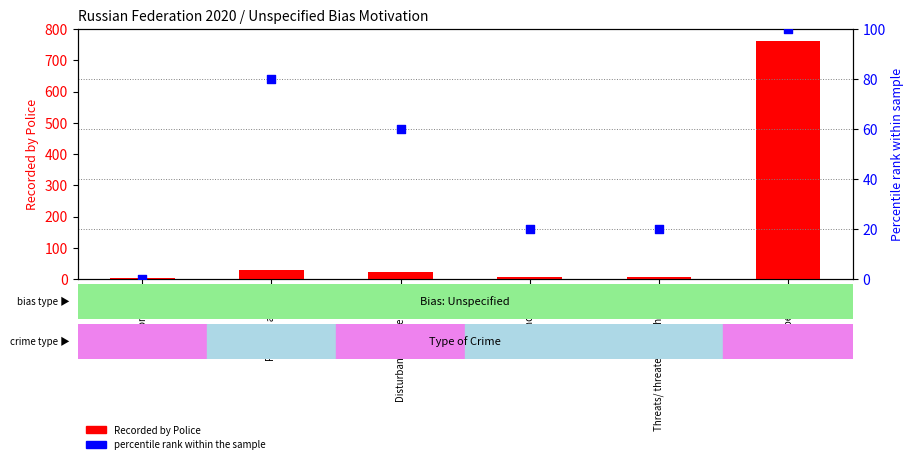

Which series contains the highest Y value?

Recorded by Police